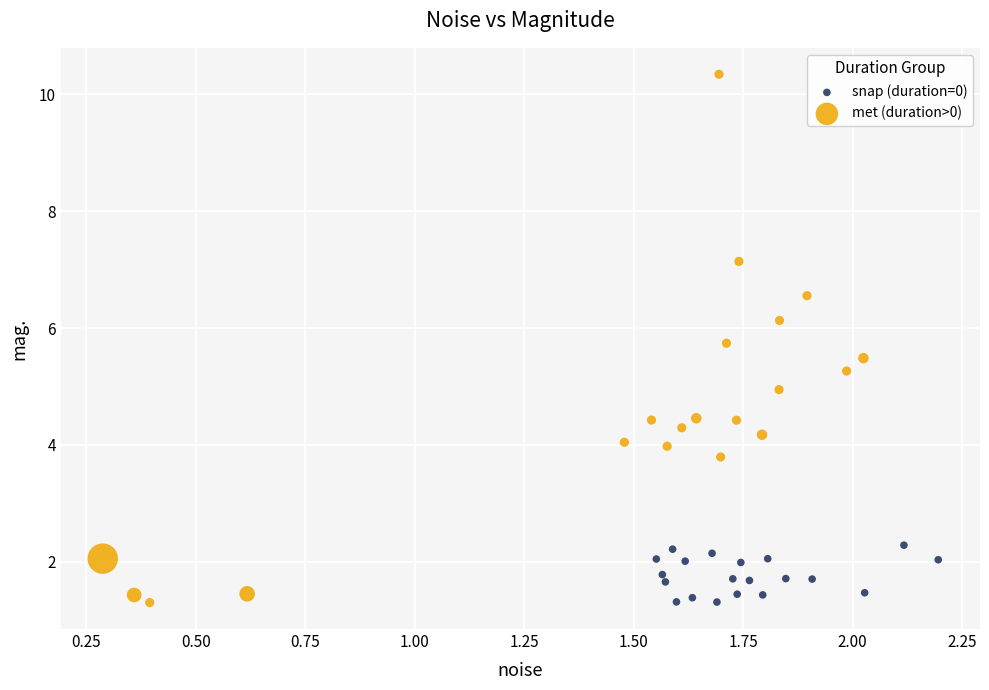

Which series has the widest spread of Y values?

met (duration>0)